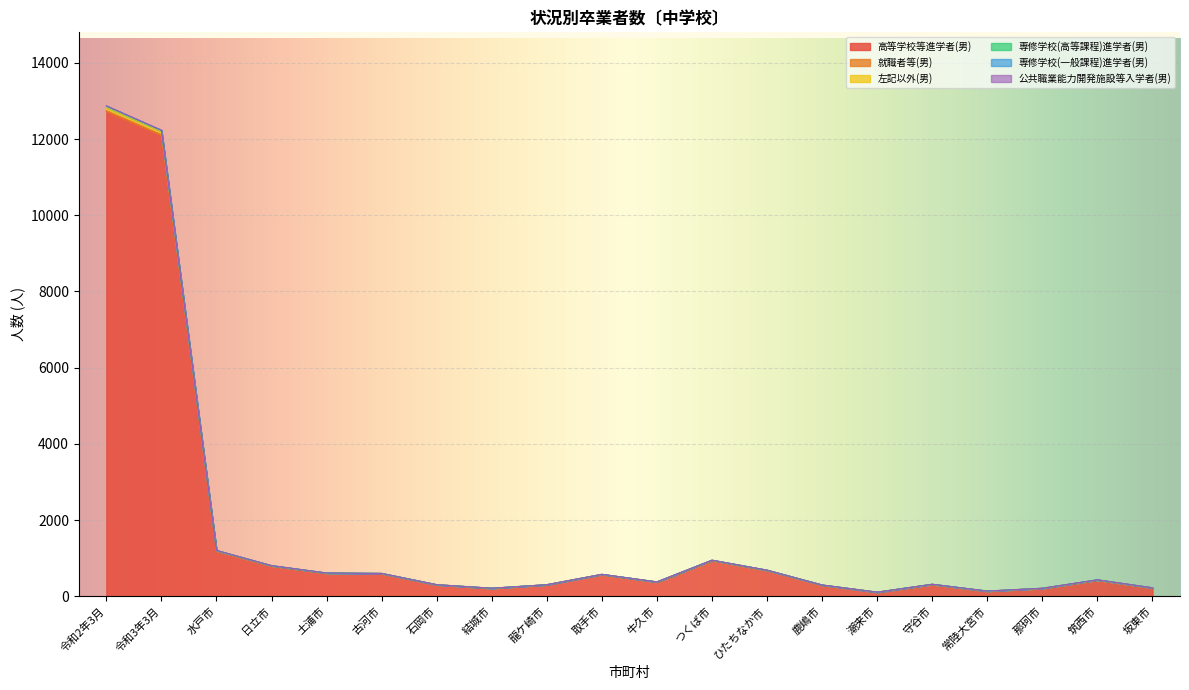

Which has a higher value, ひたちなか市 or 牛久市?

ひたちなか市